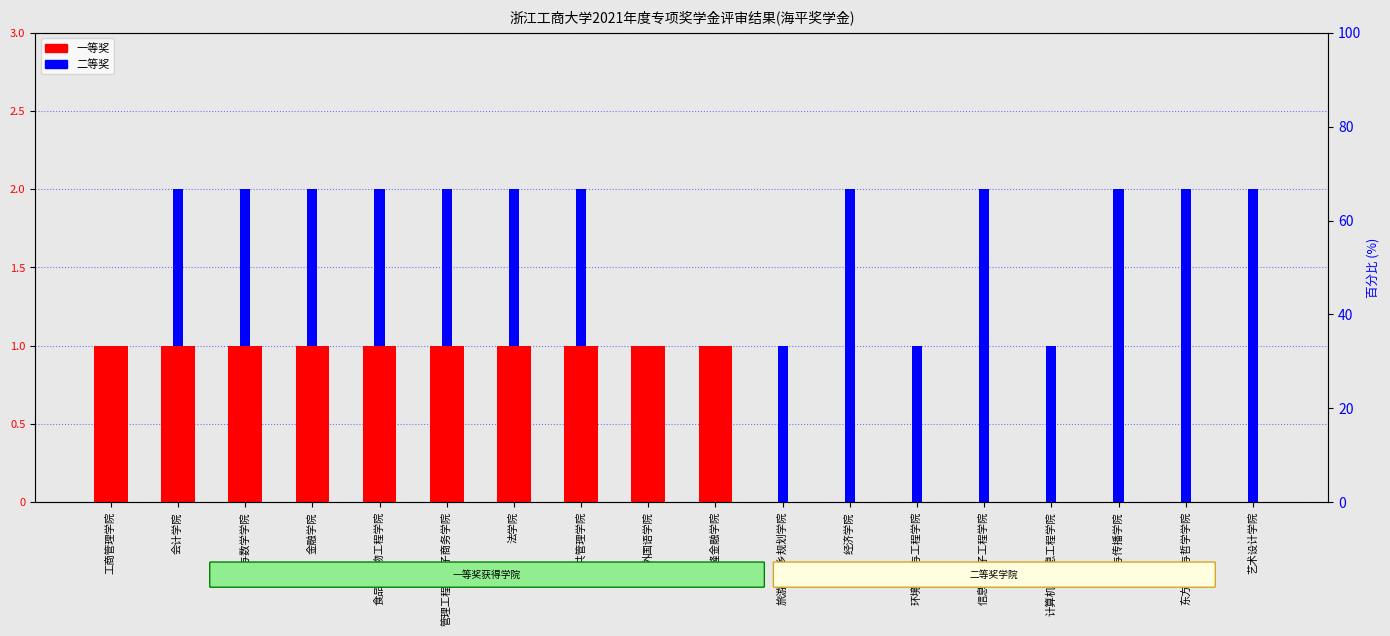

How many bars are there in total?

36